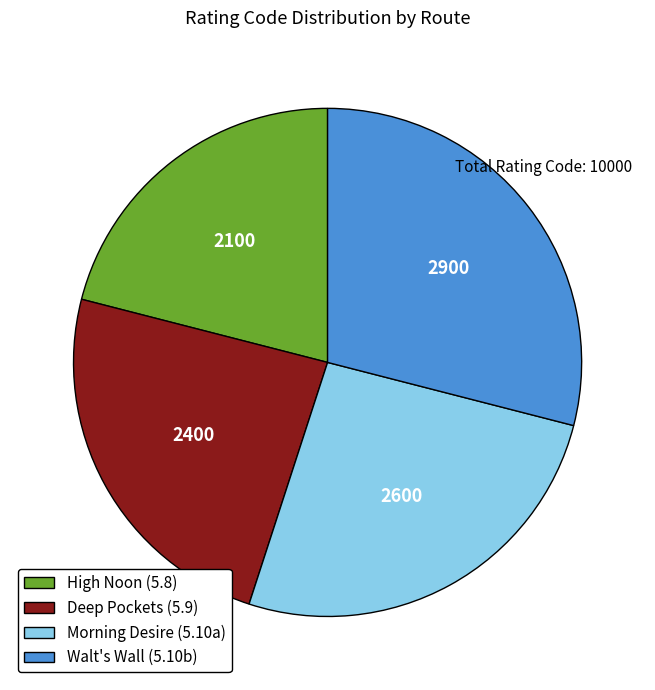

What is the ratio of the value at Deep Pockets (5.9) to the value at Walt's Wall (5.10b)?

0.8